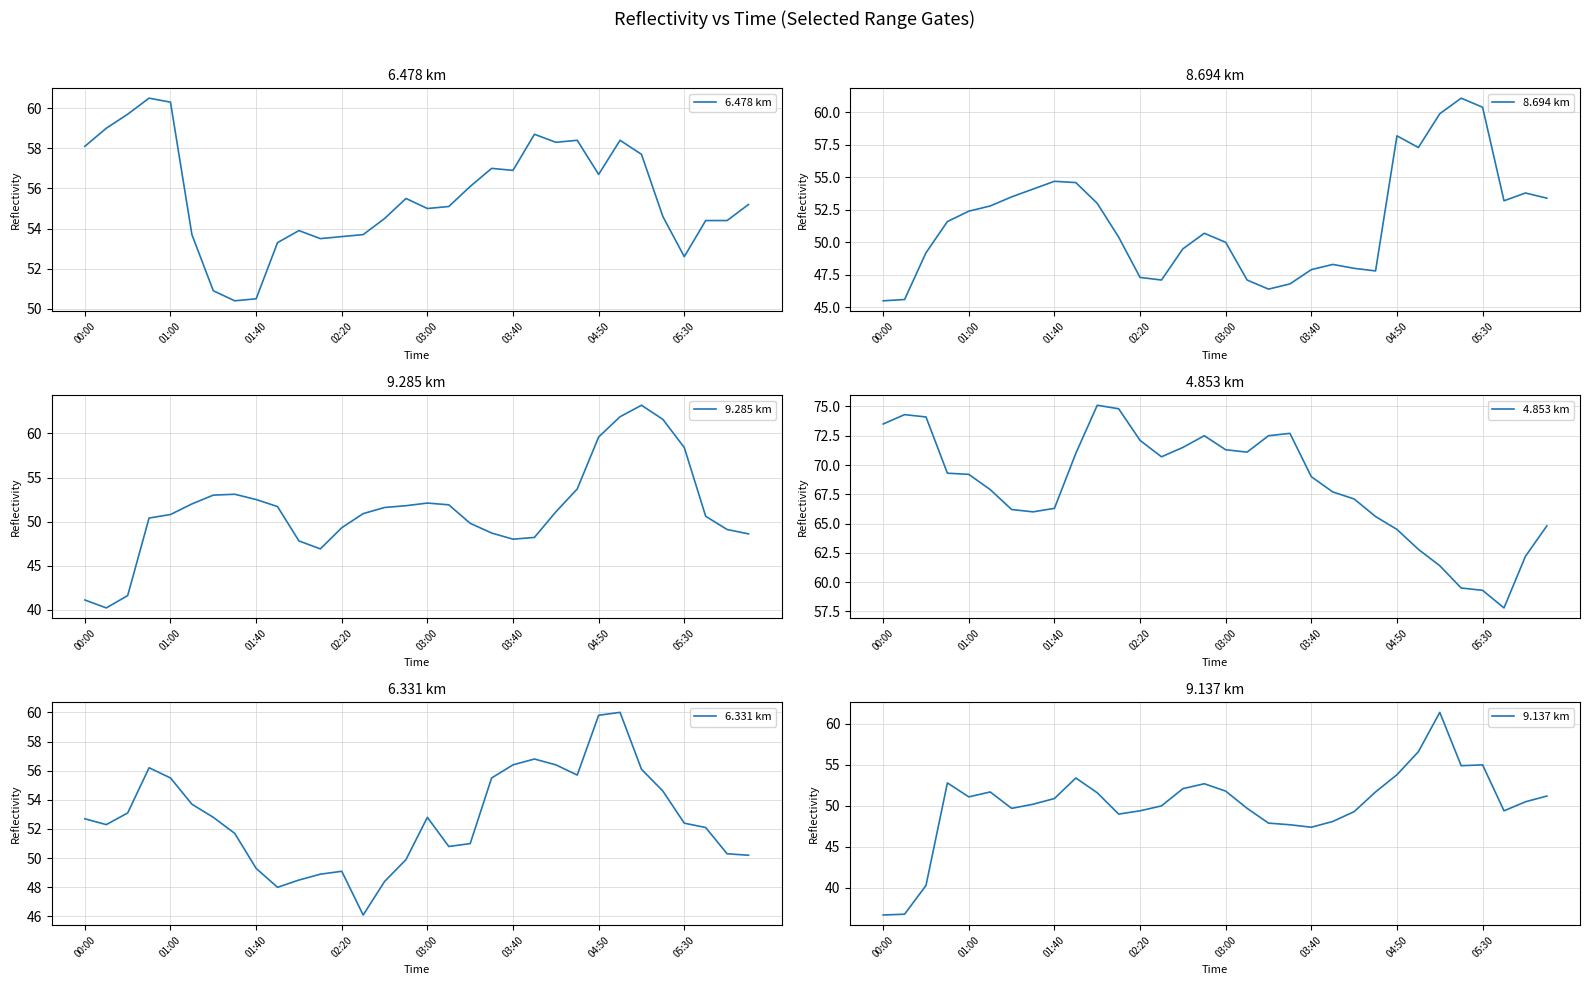

What are all the series names shown in the legend?

6.478 km, 8.694 km, 9.285 km, 4.853 km, 6.331 km, 9.137 km